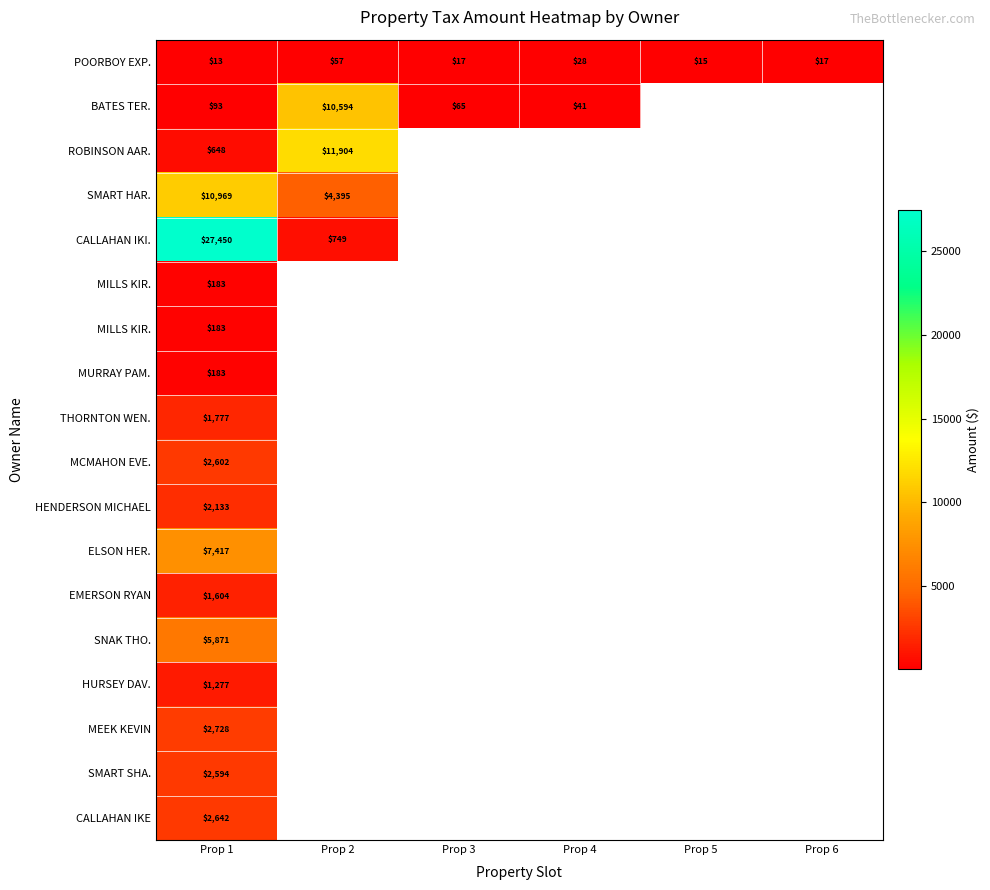

At which category is the sum across all series the highest?

Prop 1